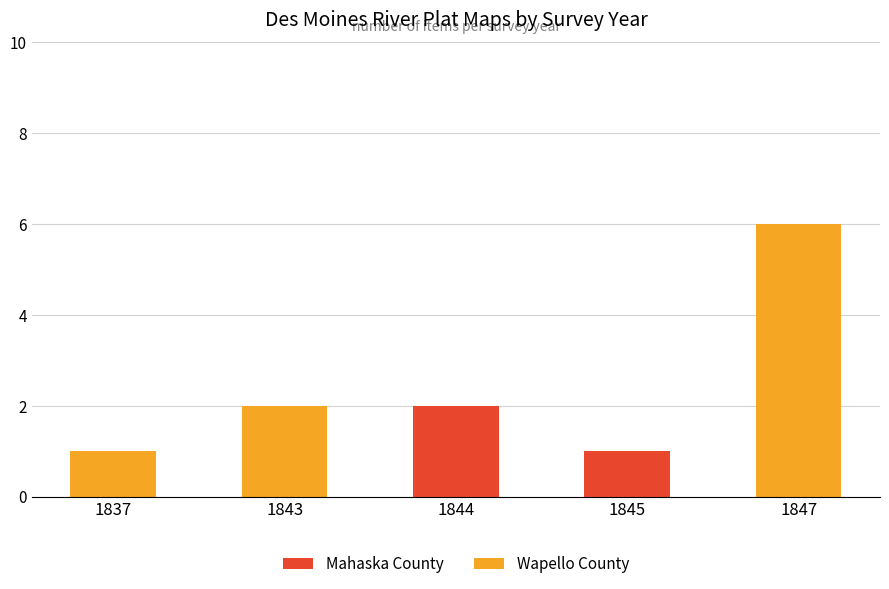

Which category has the highest value in the Mahaska County series?

1844